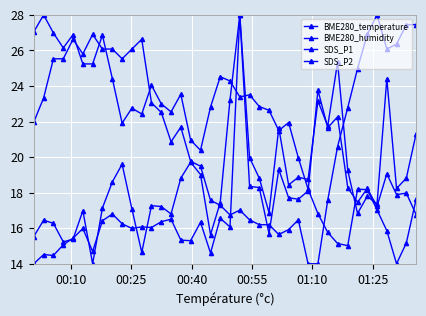

What is the average value of the BME280_humidity series?

21.6